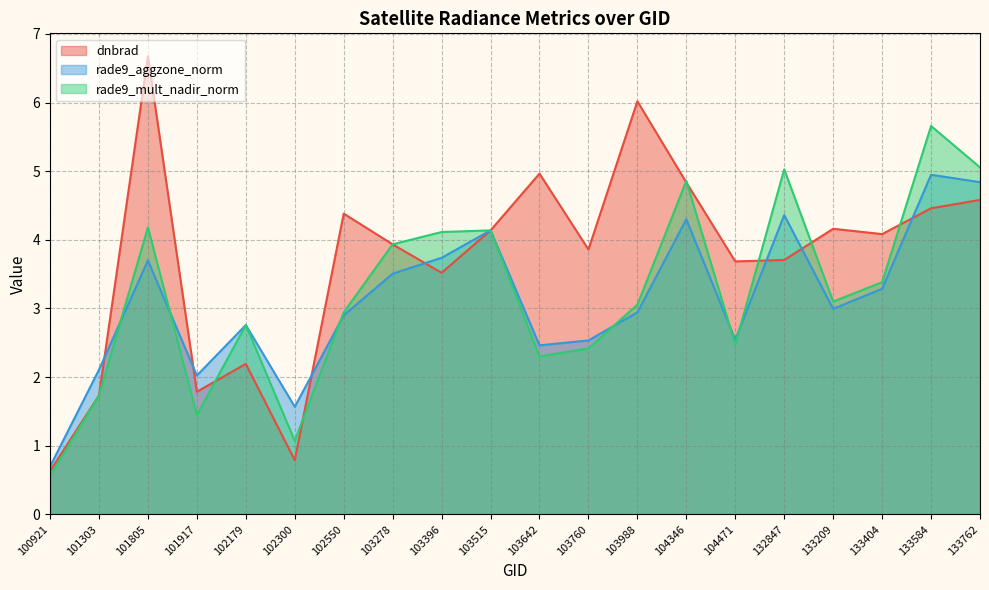

In dnbrad, how many points are higher than both neighbors (excluding endpoints)?

6